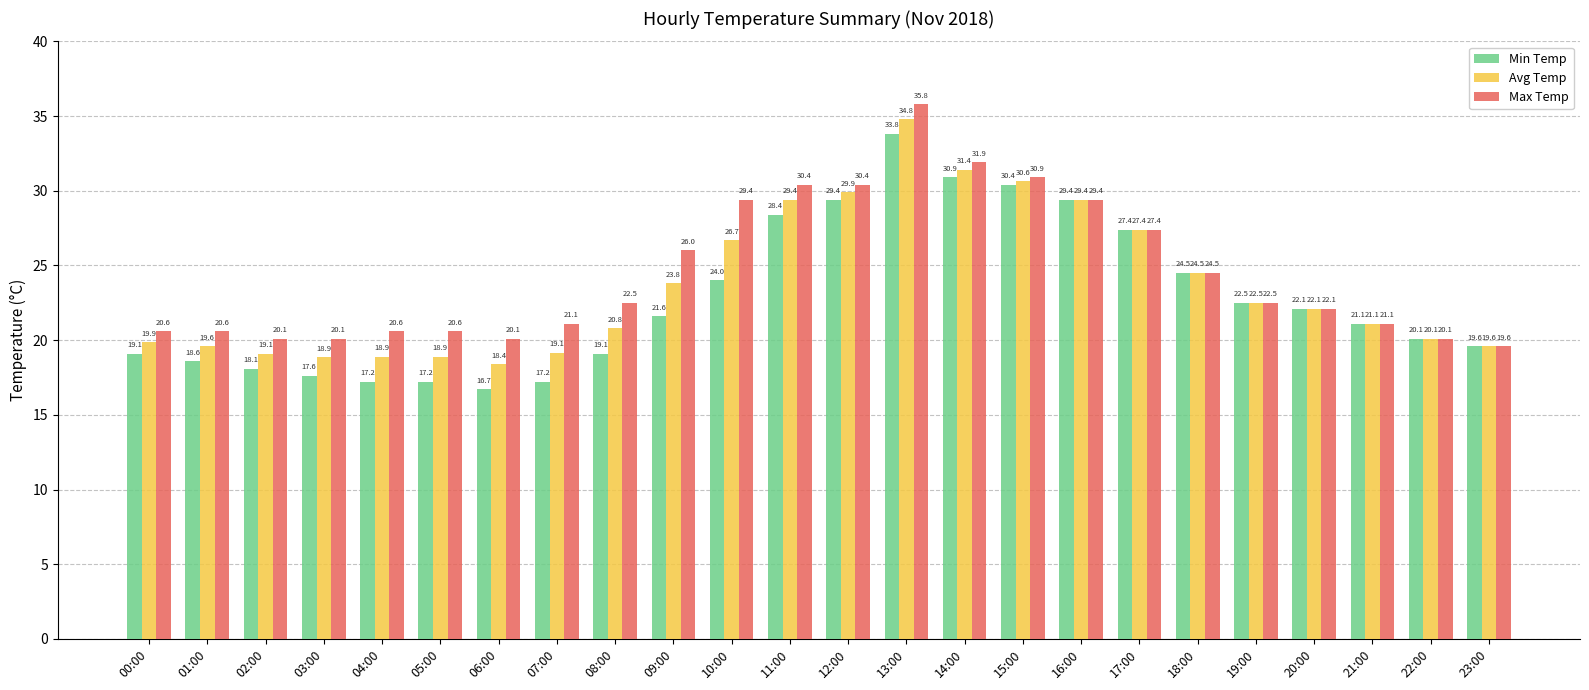

List the series in order of their overall mean, lowest first.

Min Temp, Avg Temp, Max Temp